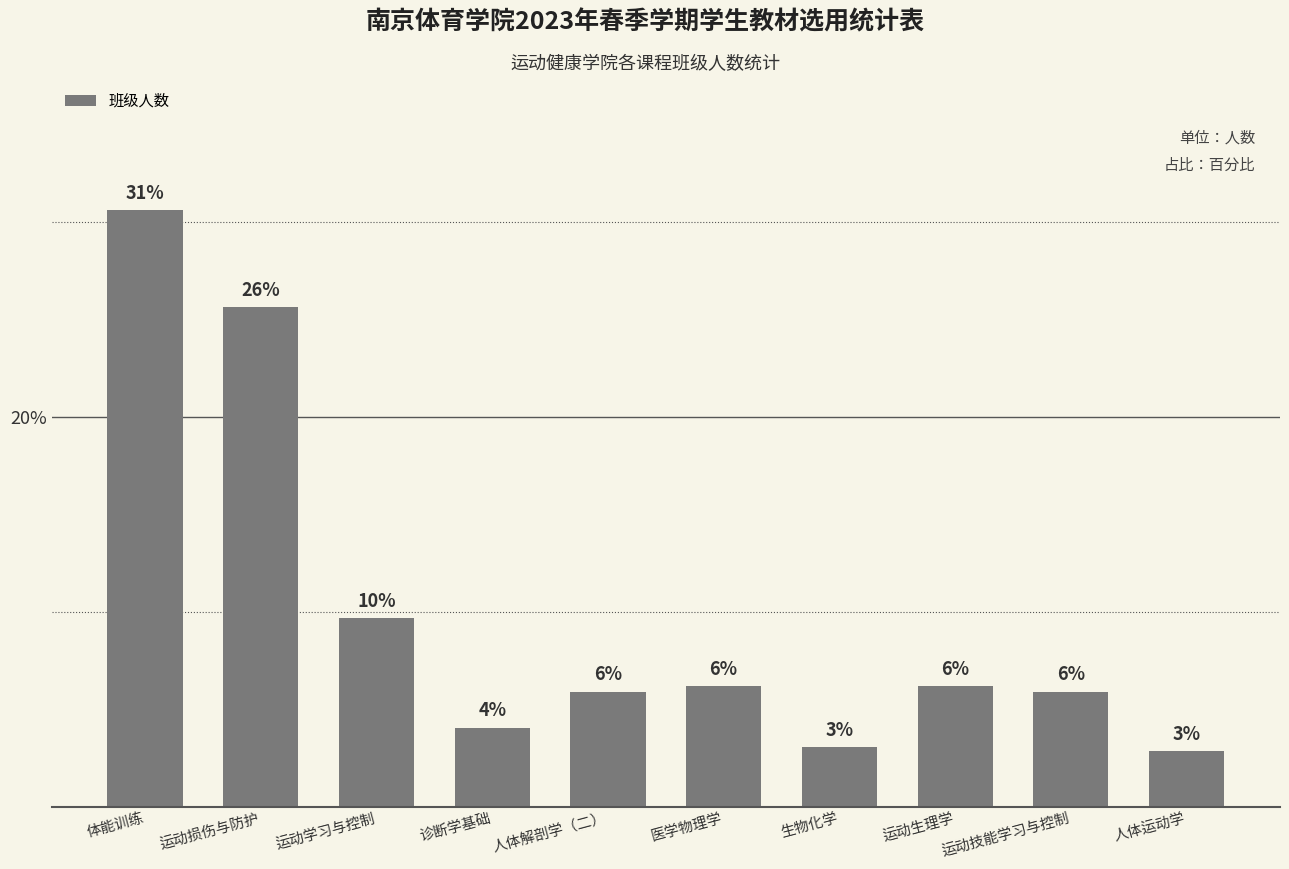

Reading left to right, extract all data points from this chart.

332	278	105	44	64	67	33	67	64	31